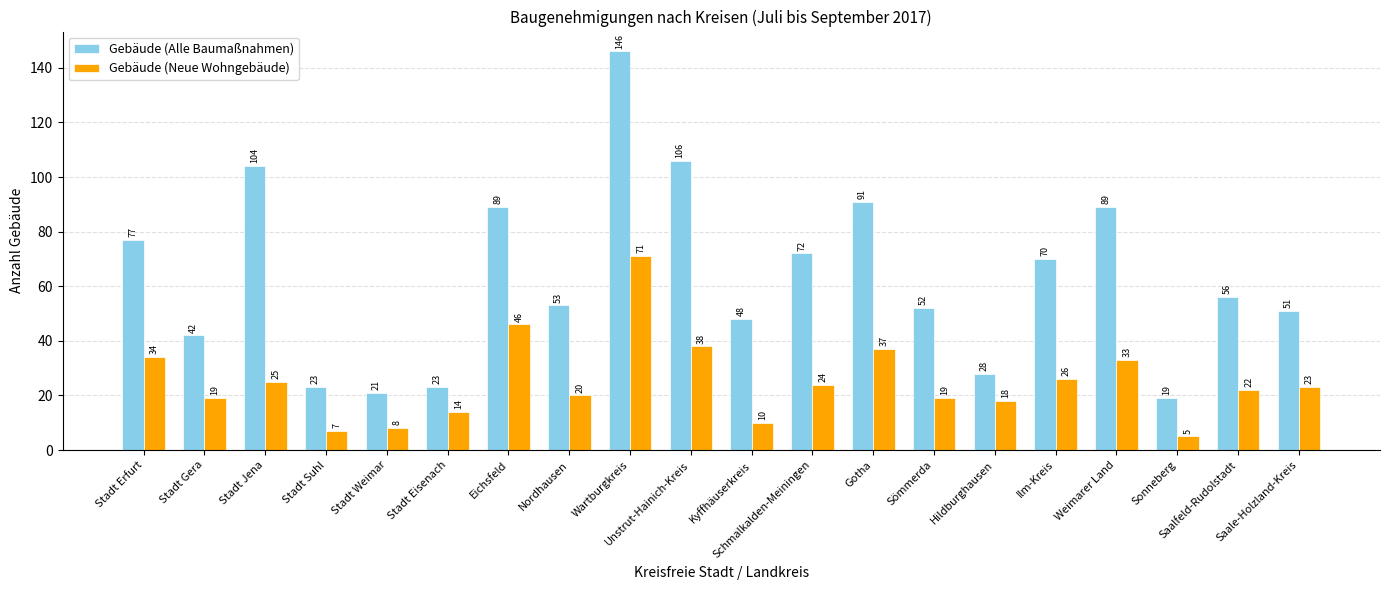

Which series has the widest spread of values?

Gebäude (Alle Baumaßnahmen)